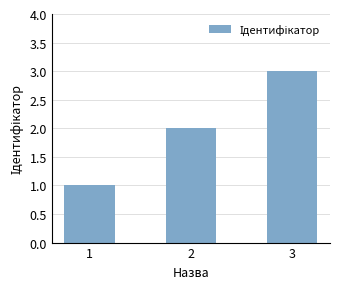

Reading left to right, list all the values displayed in this chart.

1	2	3